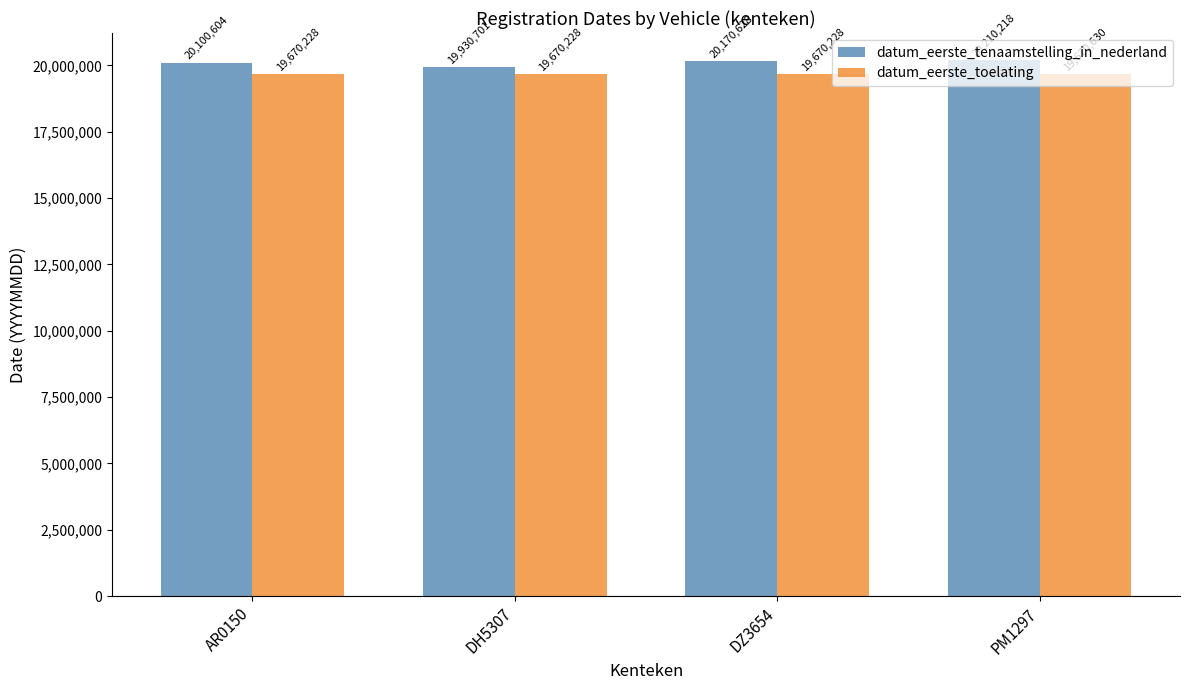

List the series in order of their overall mean, lowest first.

datum_eerste_toelating, datum_eerste_tenaamstelling_in_nederland